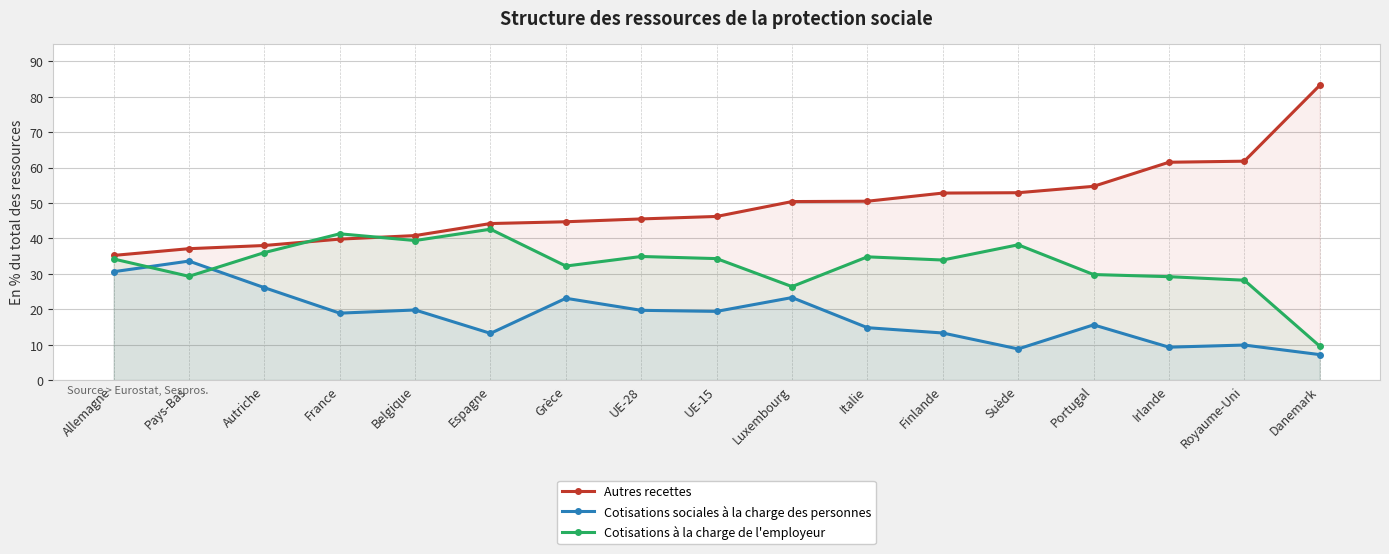

Which series has the largest range (max minus min)?

Autres recettes